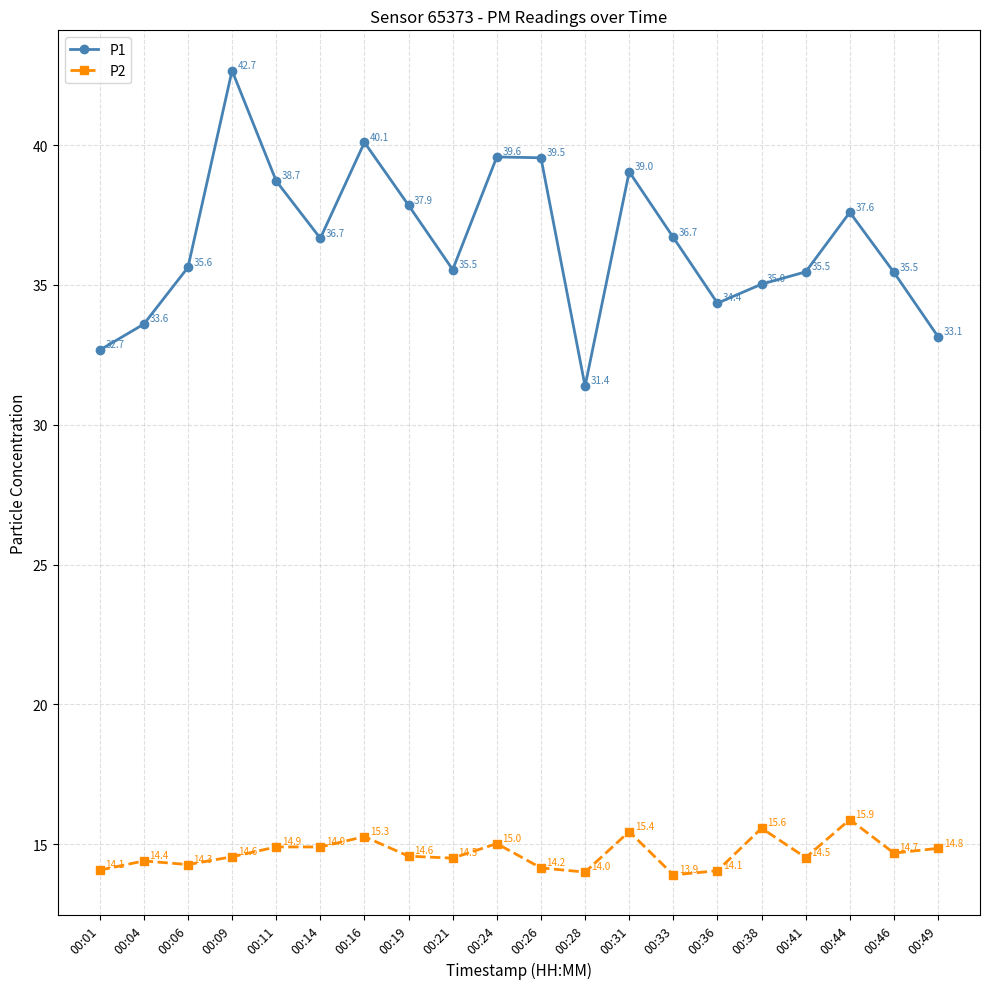

What is the value of the P2 point at the 18th from the left?

15.9